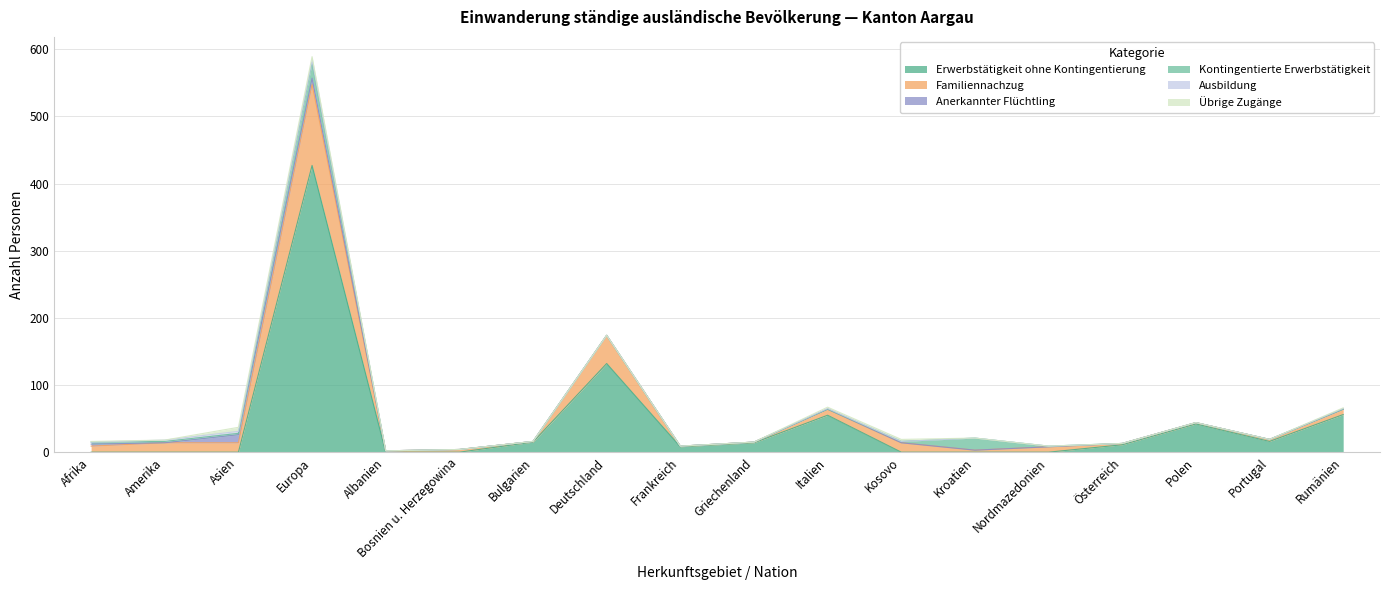

What is the label of the 7th point from the right?

Kosovo